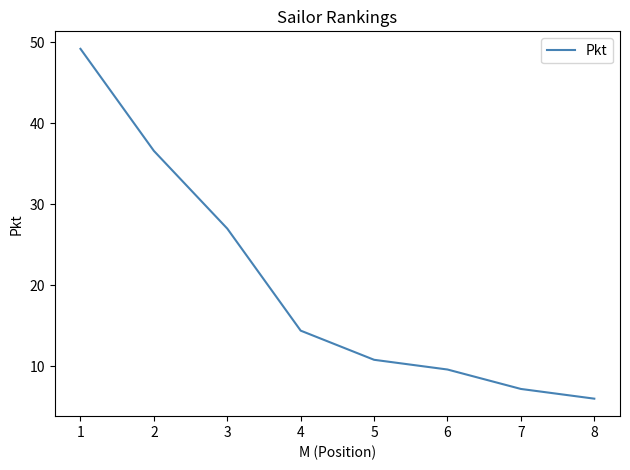

What is the change in value from 3 to 6?

-17.4